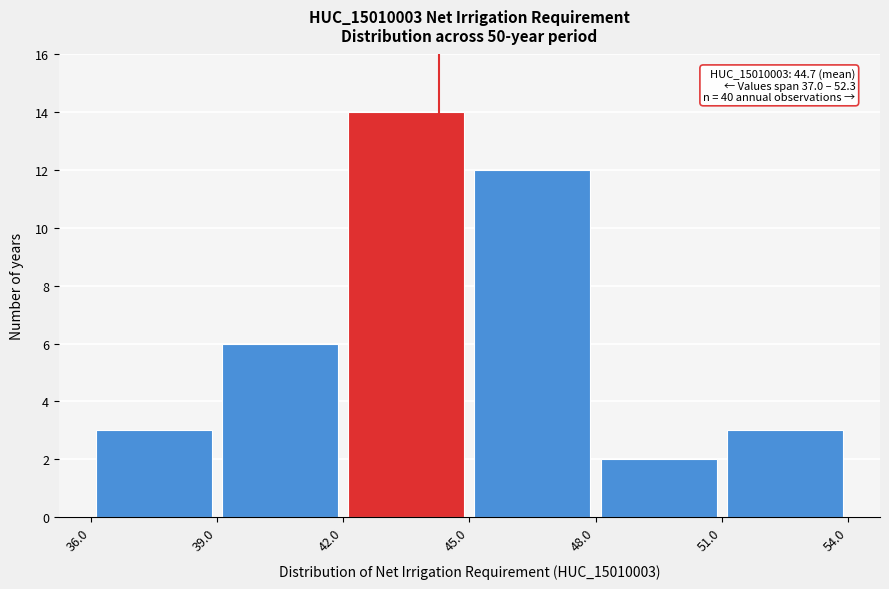

Over which range of the x-axis is the bar tallest?

42.0 to 45.0